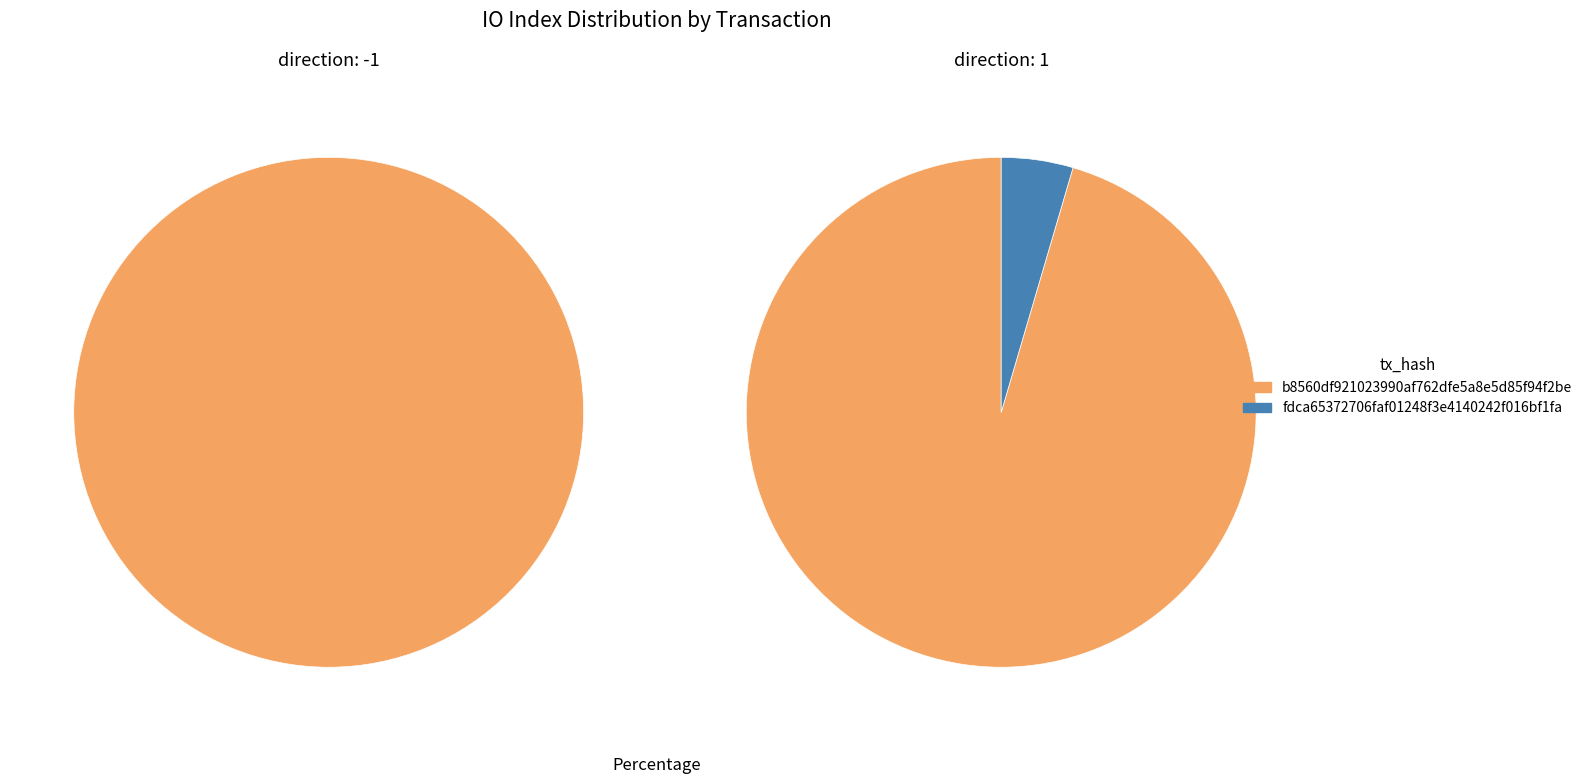

Count the number of slices in the pie.

2